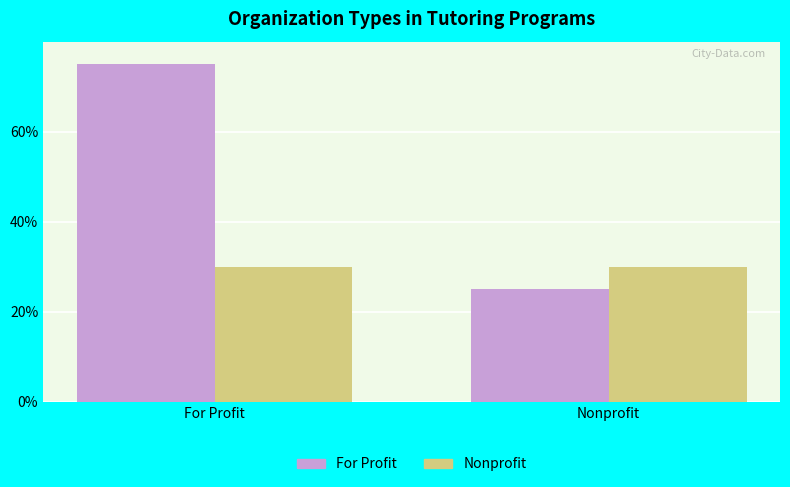

What is the value of the For Profit bar at the 2nd from the left?

25